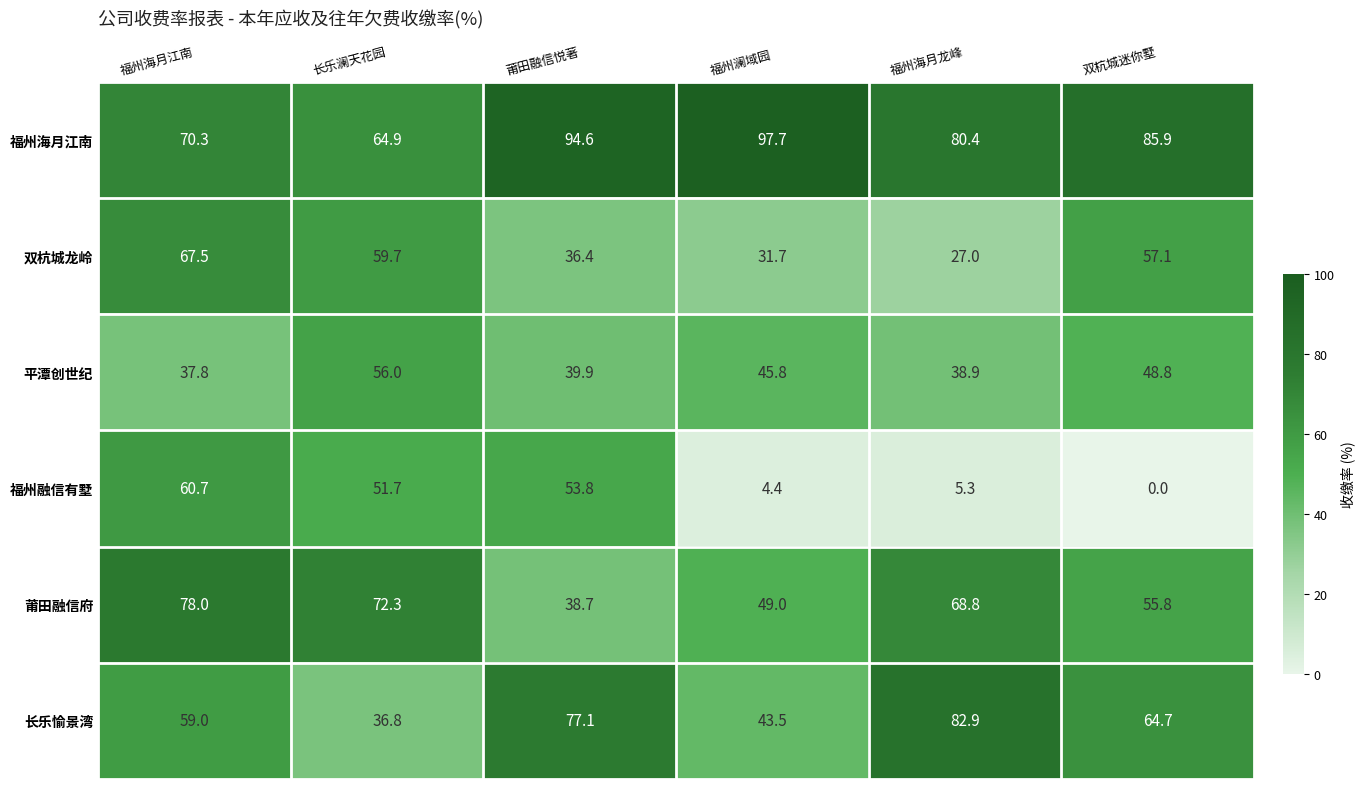

Is it true that 福州海月江南 equals 80.4 at 福州海月龙峰?

True